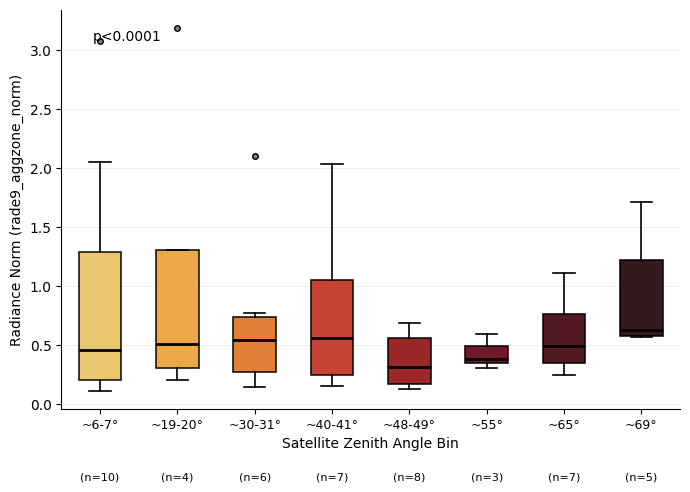

Where is the upper edge of the box for ~65° on the y-axis? The values are not printed on the chart, so give them approximately, as read against the axis.

0.75